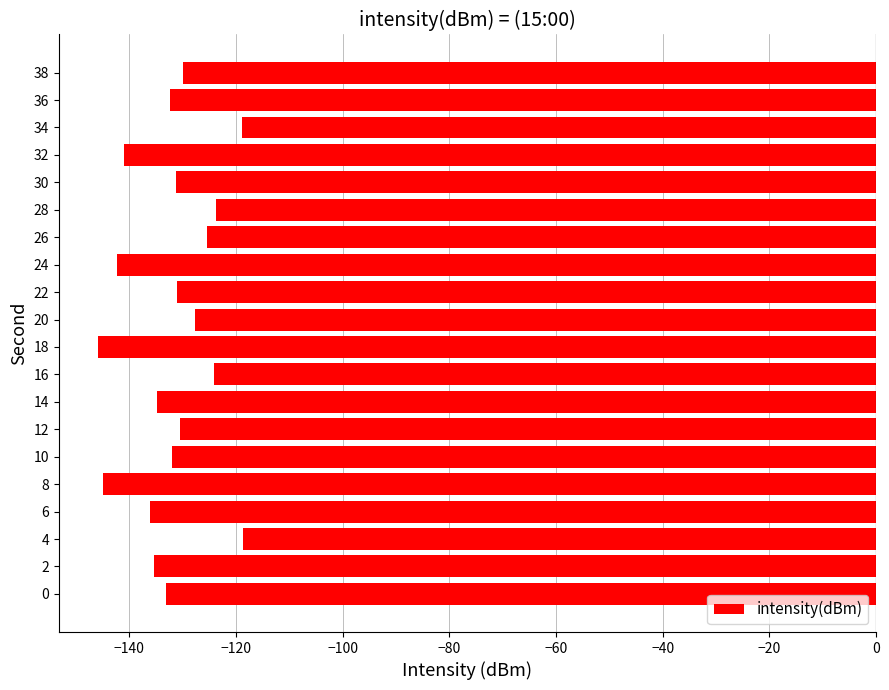

What is the change in value from 4 to 8?

-26.2